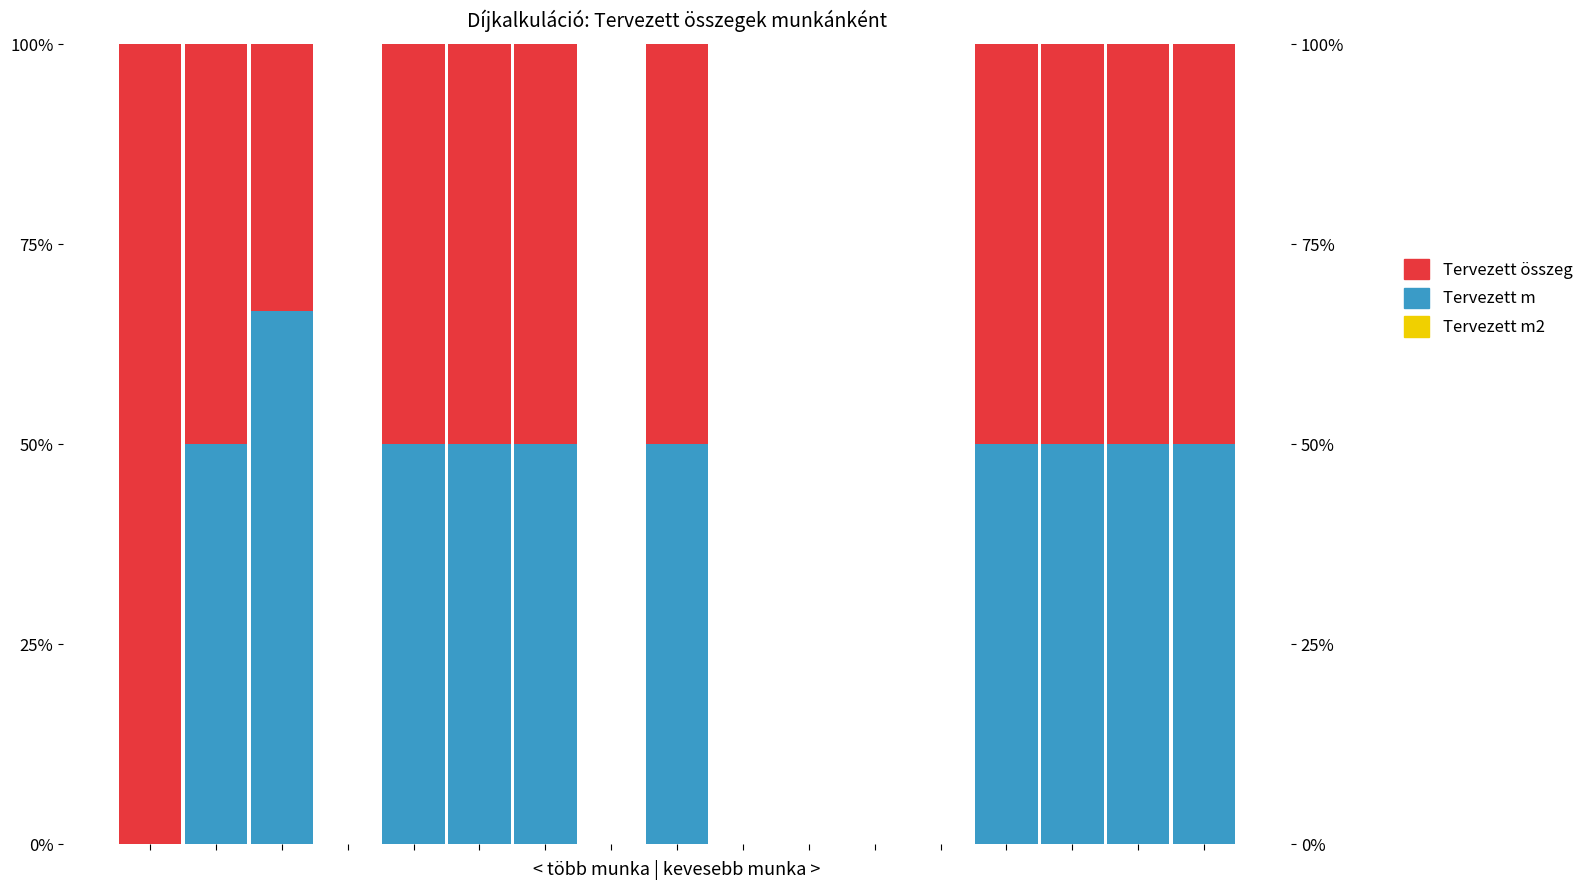

Reading left to right, what are all the values shown in this chart?

Tervezett m2: 0=0.0	1=0.0	2=0.0	3=0.0	4=0.0	5=0.0	6=0.0	7=0.0	8=0.0	9=0.0	10=0.0	11=0.0	12=0.0	13=0.0	14=0.0	15=0.0	16=0.0
Tervezett m: 0=0.0	1=50.0	2=66.7	3=0.0	4=50.0	5=50.0	6=50.0	7=0.0	8=50.0	9=0.0	10=0.0	11=0.0	12=0.0	13=50.0	14=50.0	15=50.0	16=50.0
Tervezett összeg: 0=100.0	1=50.0	2=33.3	3=0.0	4=50.0	5=50.0	6=50.0	7=0.0	8=50.0	9=0.0	10=0.0	11=0.0	12=0.0	13=50.0	14=50.0	15=50.0	16=50.0